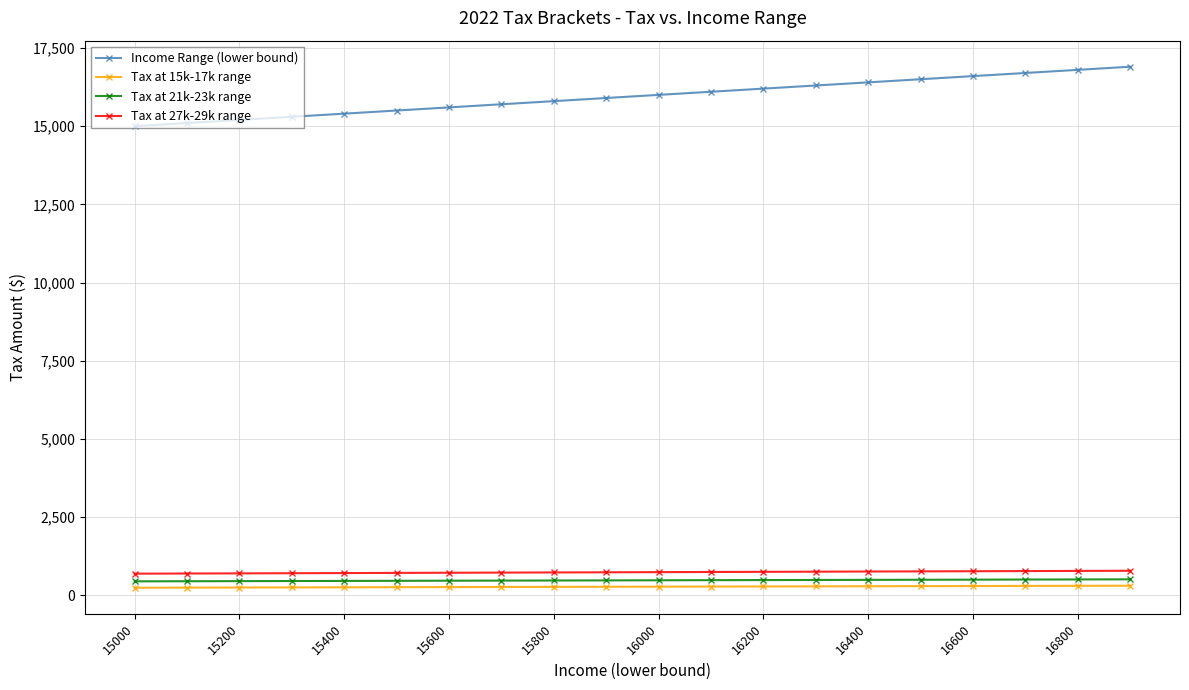

Which series has the largest total across all categories?

Income Range (lower bound)